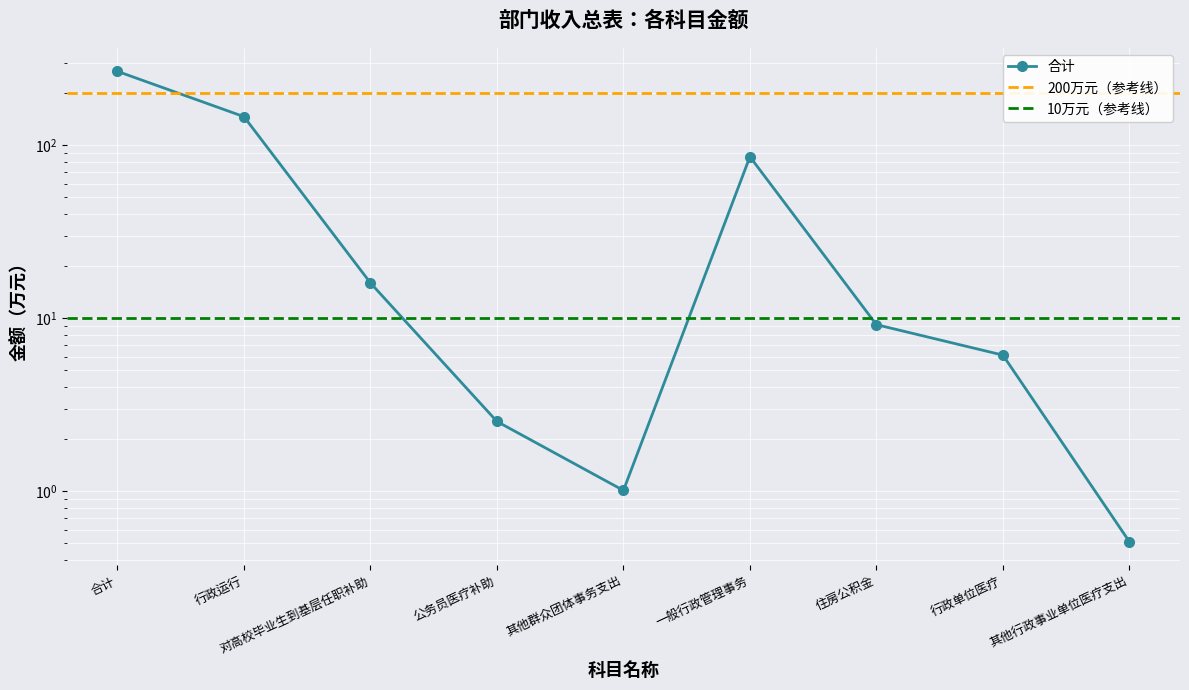

What is the label of the 2nd point from the right?

行政单位医疗